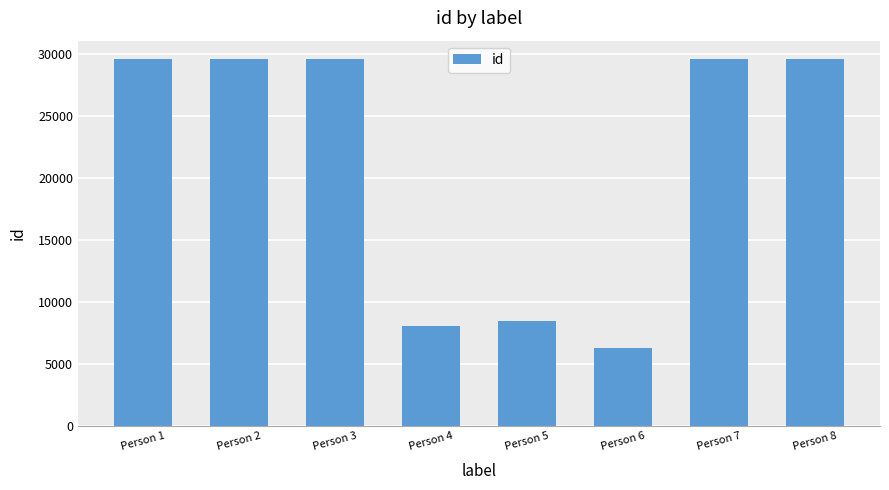

What is the sum of the values at Person 3 and Person 7?

59081